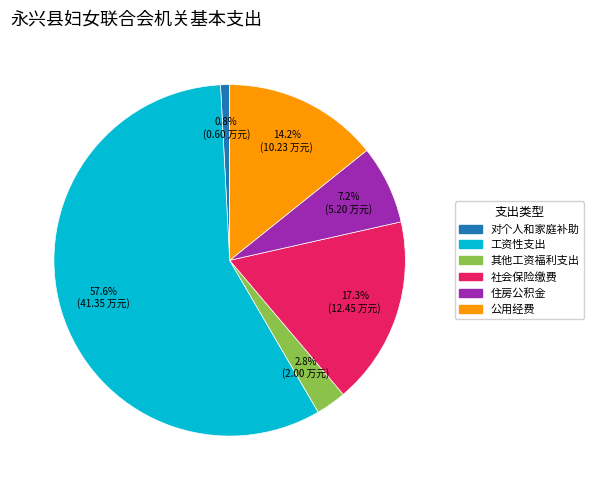

Does 公用经费 account for over 50% of the chart?

No